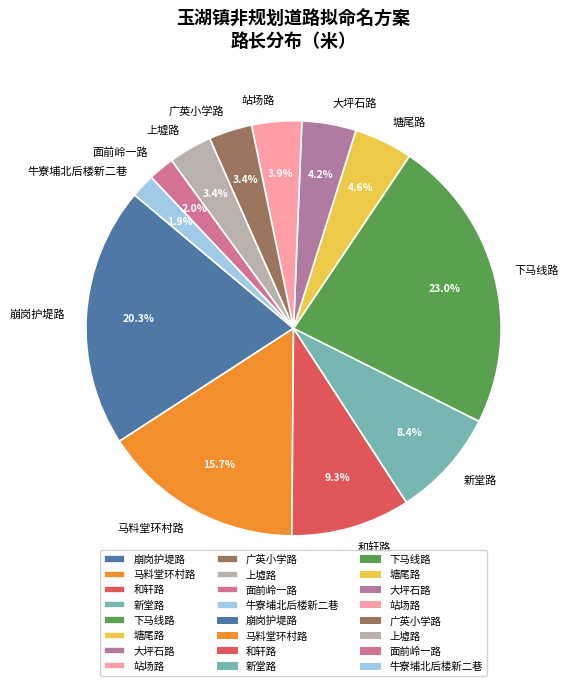

What is the largest slice in the pie chart?

下马线路